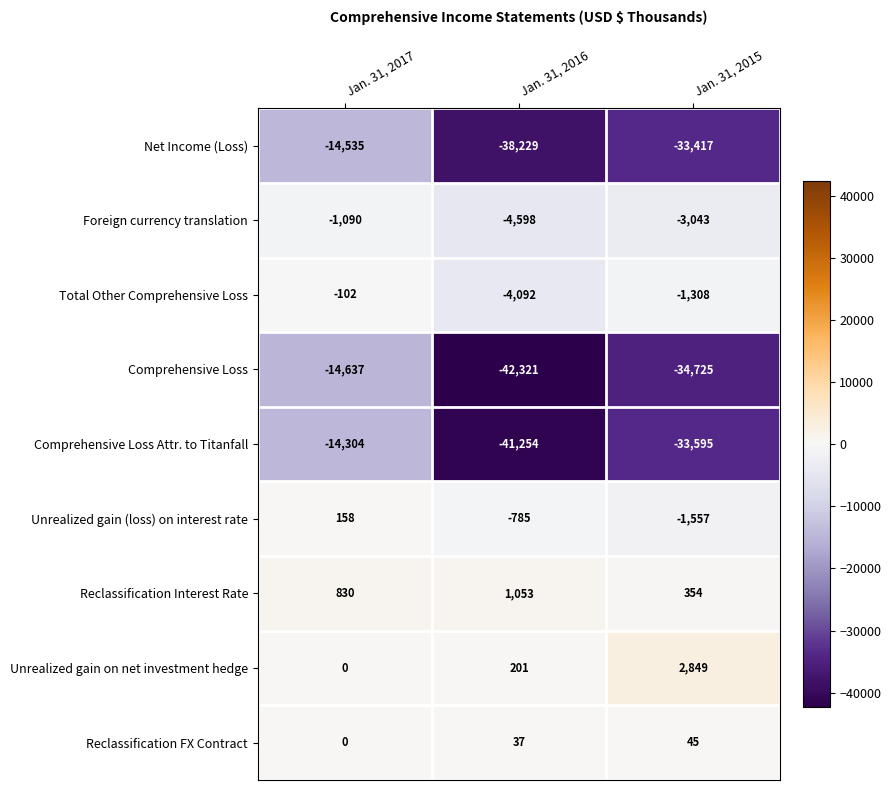

Which category has the lowest value across all series?

Jan. 31, 2016